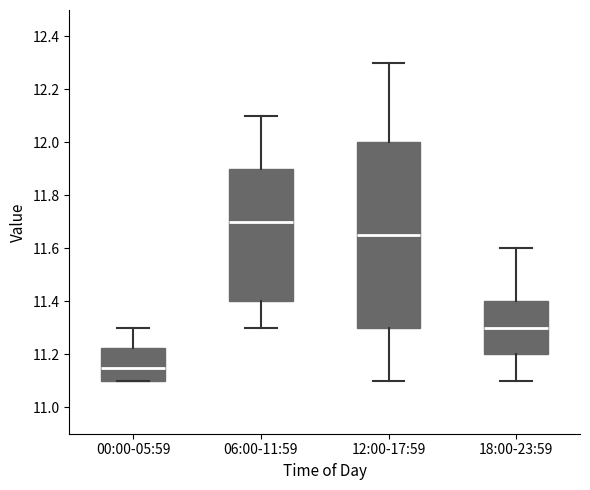

Reading left to right, transcribe this box plot: for each box, give where its median line is, the range the box spans, and where its two whiskers end, as read against the y-axis. The values are not printed on the chart, so give them approximately, as read against the axis.

00:00-05:59: median 11.16, box 11.10 to 11.22, whiskers 11.10 to 11.30
06:00-11:59: median 11.70, box 11.40 to 11.90, whiskers 11.30 to 12.10
12:00-17:59: median 11.66, box 11.30 to 12.00, whiskers 11.10 to 12.30
18:00-23:59: median 11.30, box 11.20 to 11.40, whiskers 11.10 to 11.60